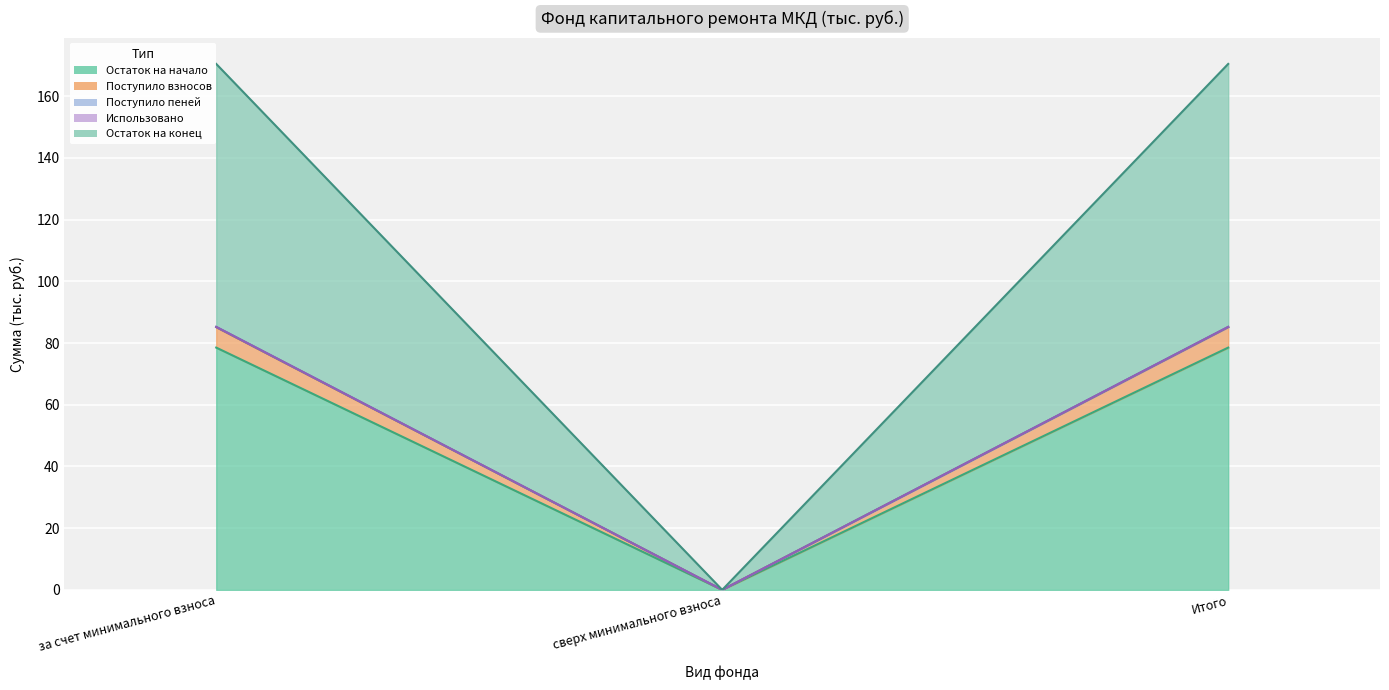

Is the value of Поступило взносов at за счет минимального взноса greater than the value of Остаток на конец at сверх минимального взноса?

Yes